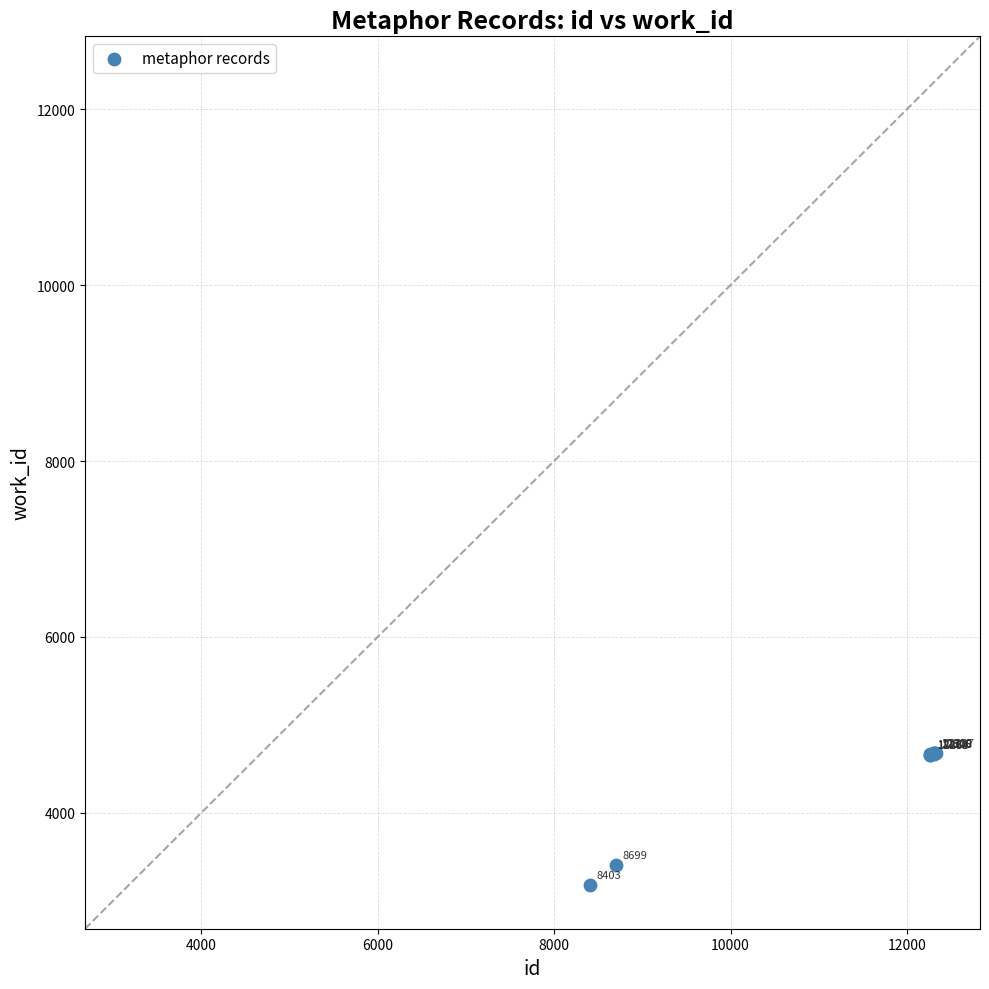

What Y value in the scatter plot is closest to 3933?

3408